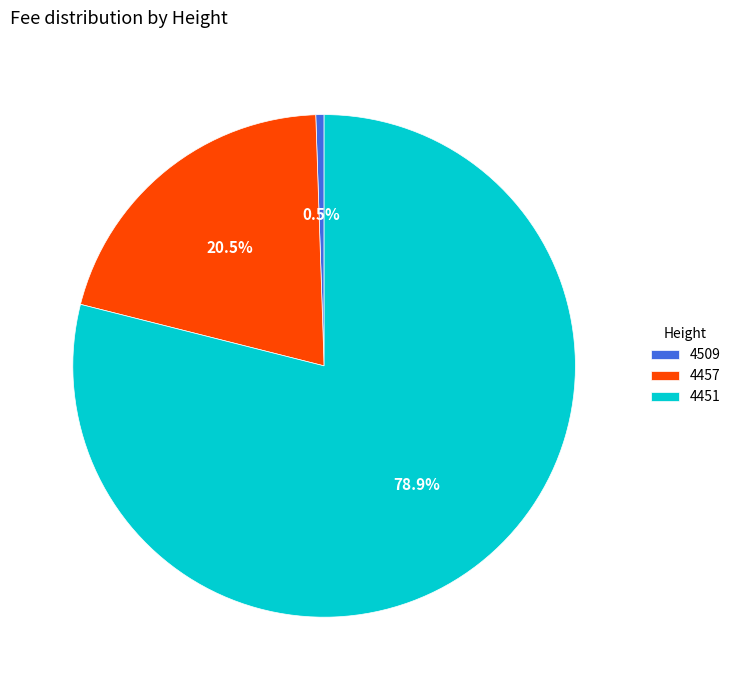

Which slice is the smallest?

4509